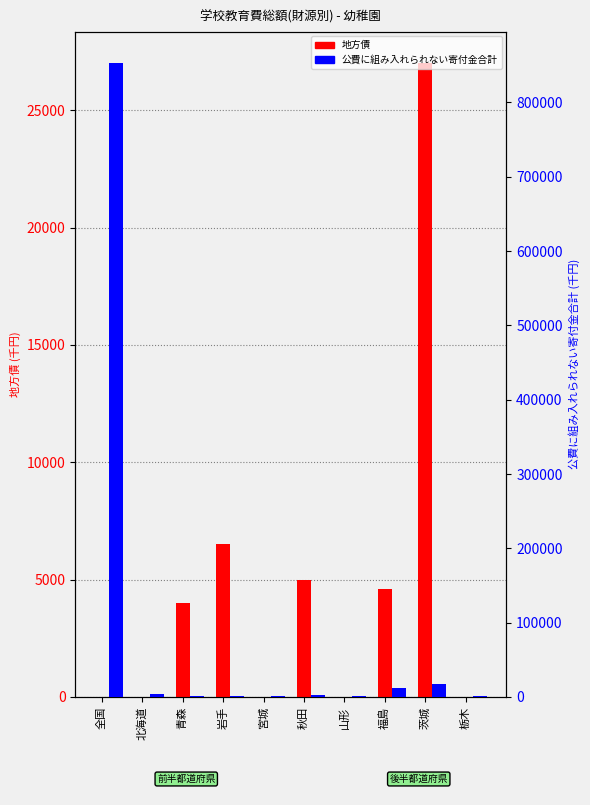

Is it true that 公費に組み入れられない寄付金合計 equals 1563 at 青森?

False